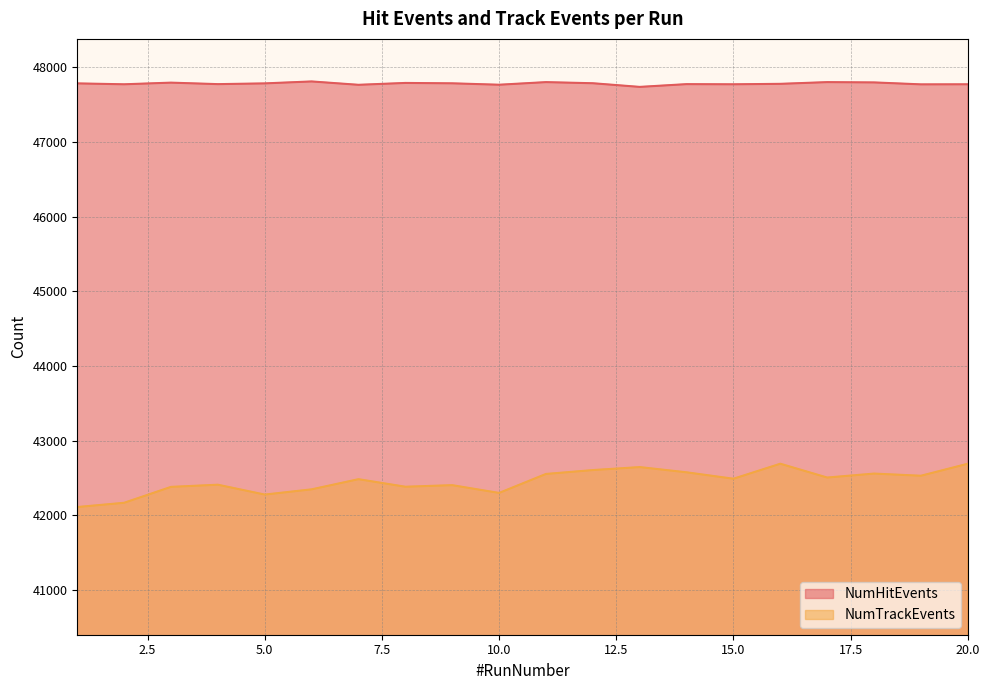

True or false: NumTrackEvents and NumHitEvents intersect in this chart.

False